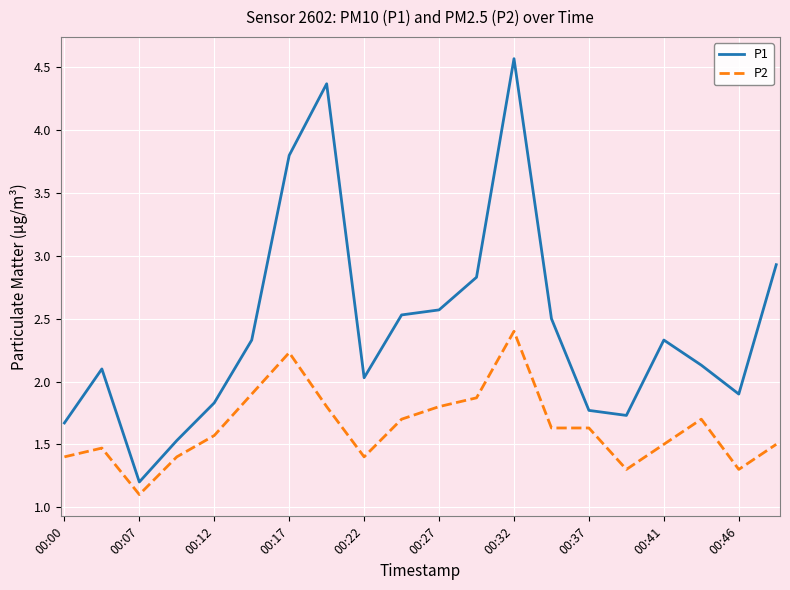

True or false: P1 and P2 cross at least once.

False